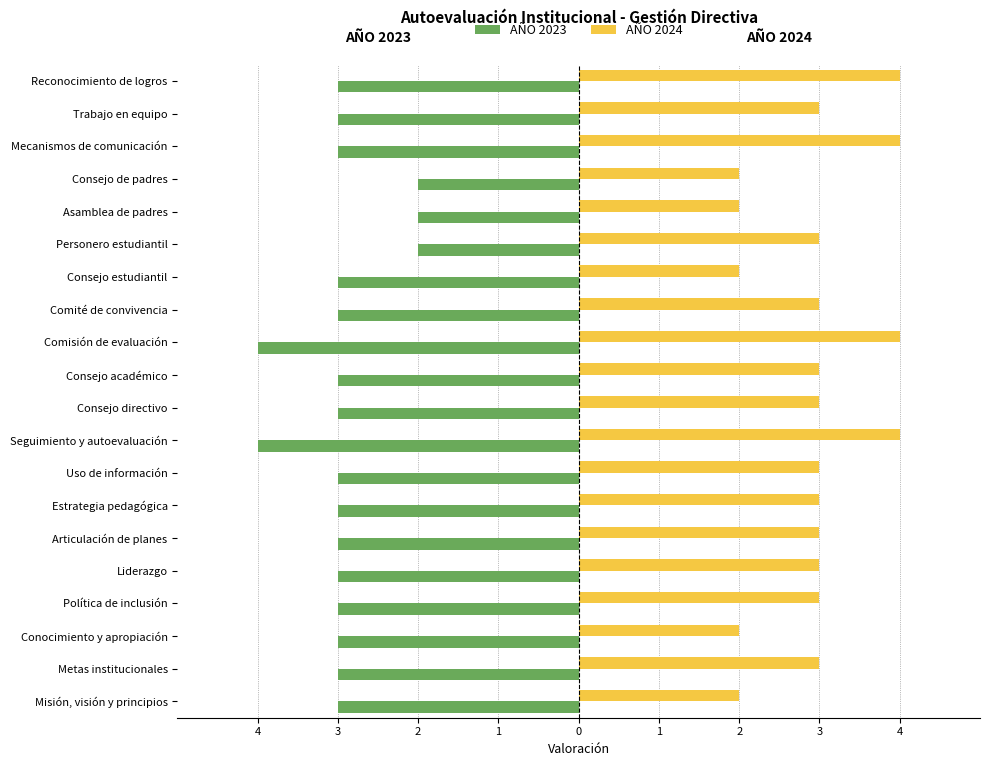

At how many categories does at least one series exceed 1?

20